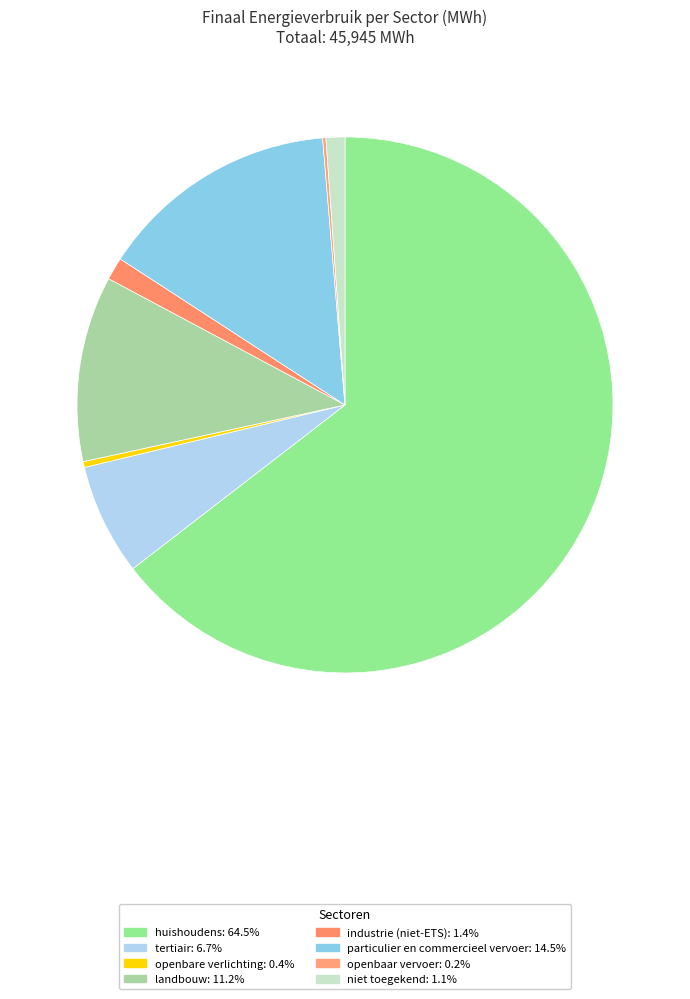

The industrie (niet-ETS) slice represents 1% of the pie. True or false?

True